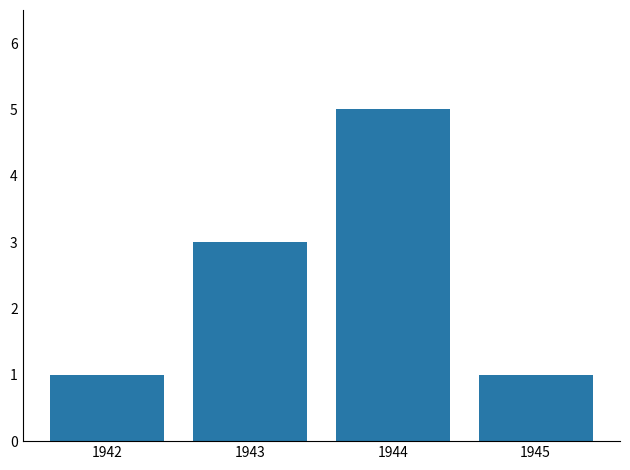

True or false: the data shows 3 at 1943.

True